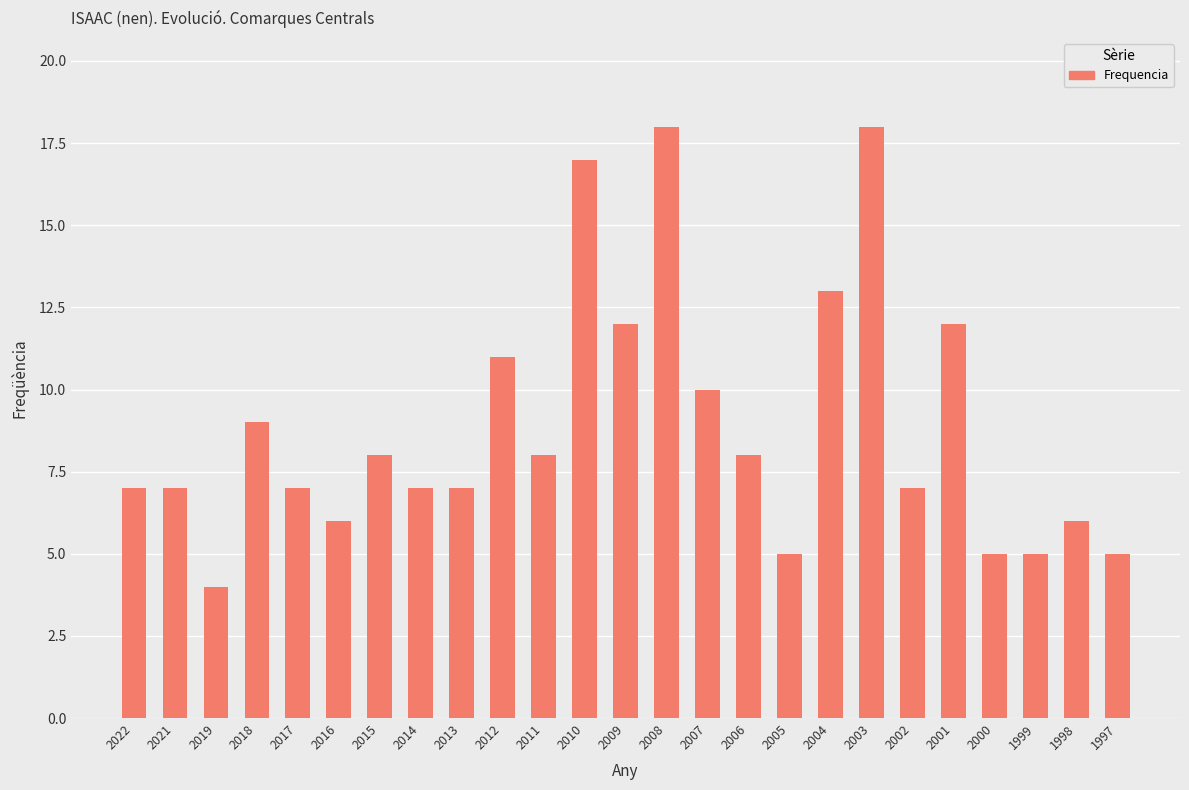

What is the difference between the second highest and second lowest values?

13